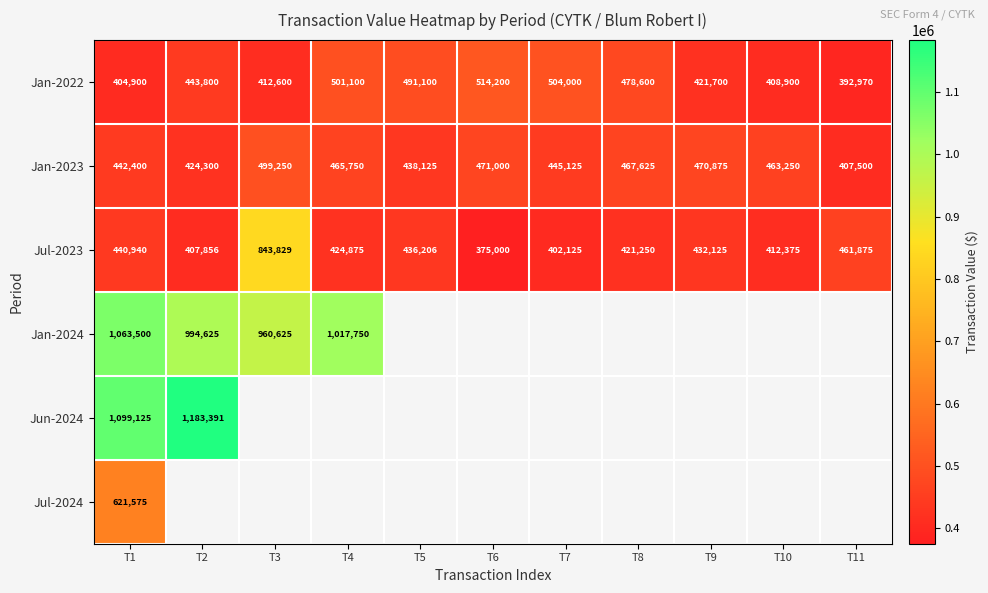

What is the maximum value shown in the chart?

1183391.0